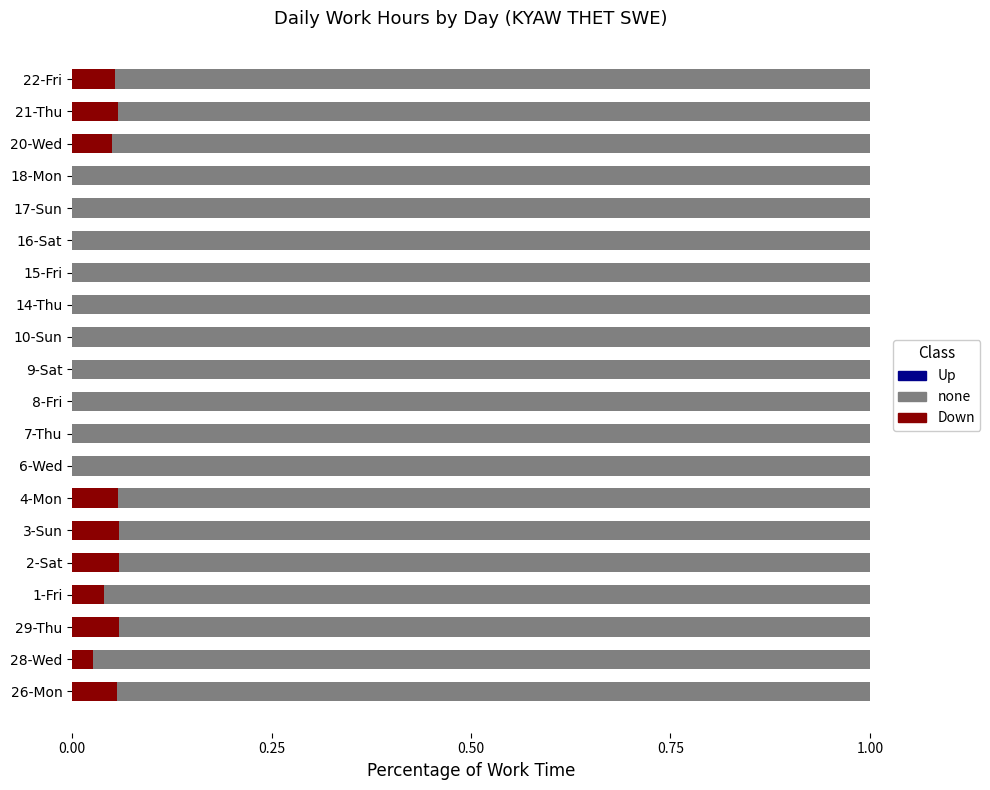

What is the sum of all Down values?

0.5